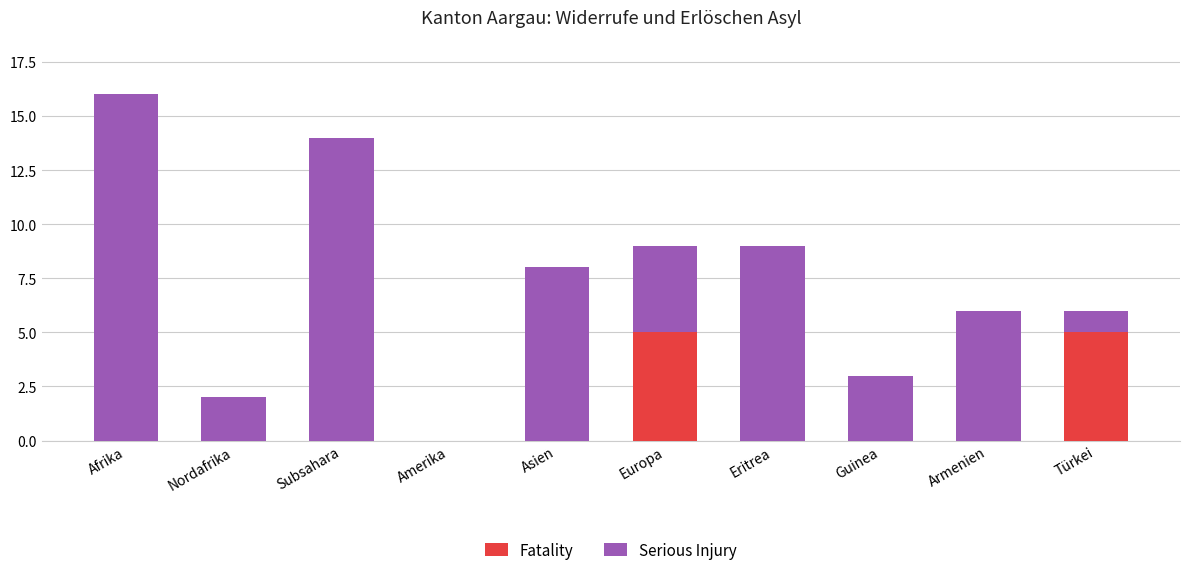

Reading right to left, what are the values for Fatality?

Türkei=5	Armenien=0	Guinea=0	Eritrea=0	Europa=5	Asien=0	Amerika=0	Subsahara=0	Nordafrika=0	Afrika=0